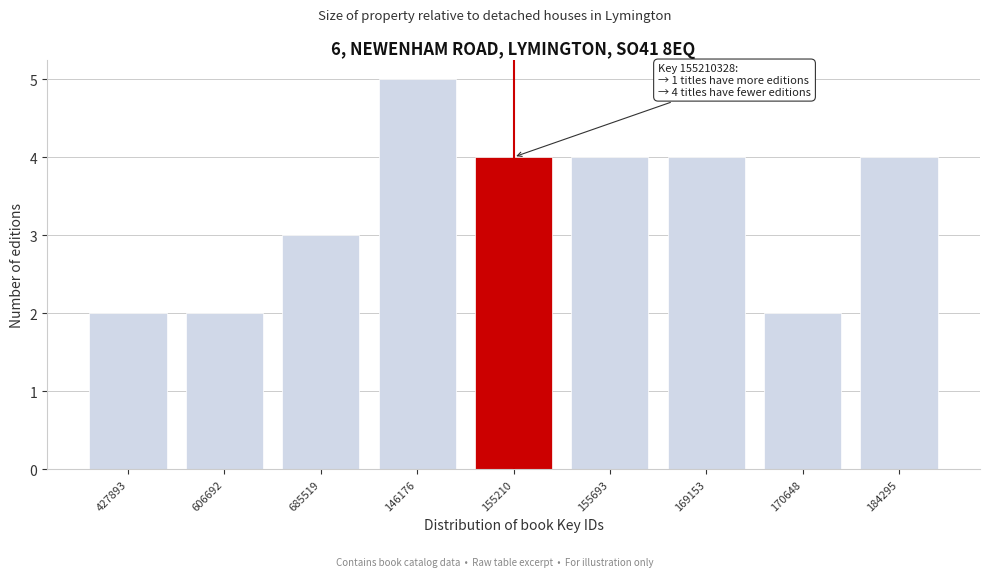

Reading left to right, list all the values displayed in this chart.

427893=2	606692=2	685519=3	146176=5	155210=4	155693=4	169153=4	170648=2	184295=4